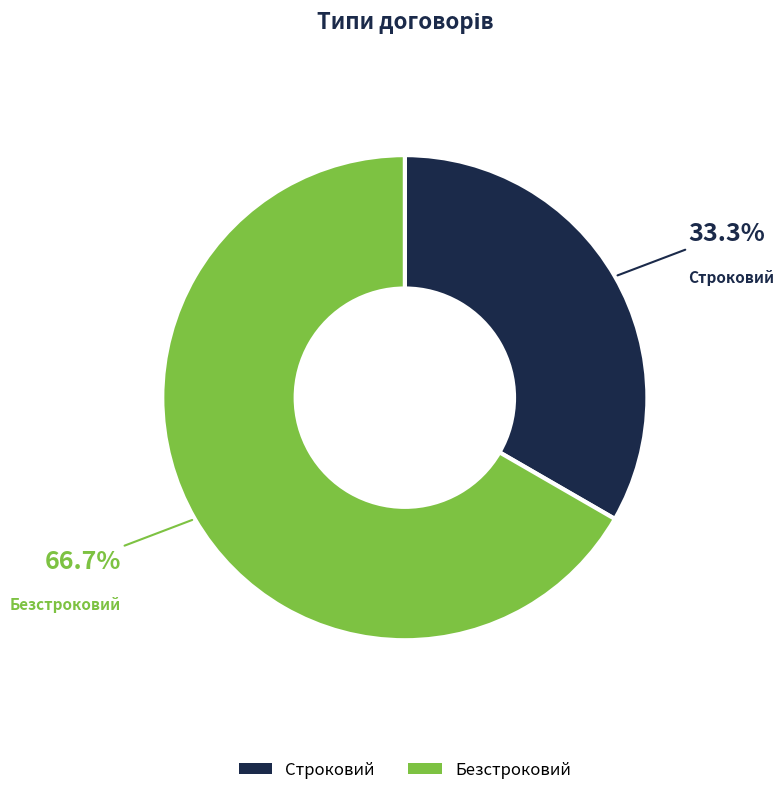

To the nearest percent, what portion does Строковий represent?

33%